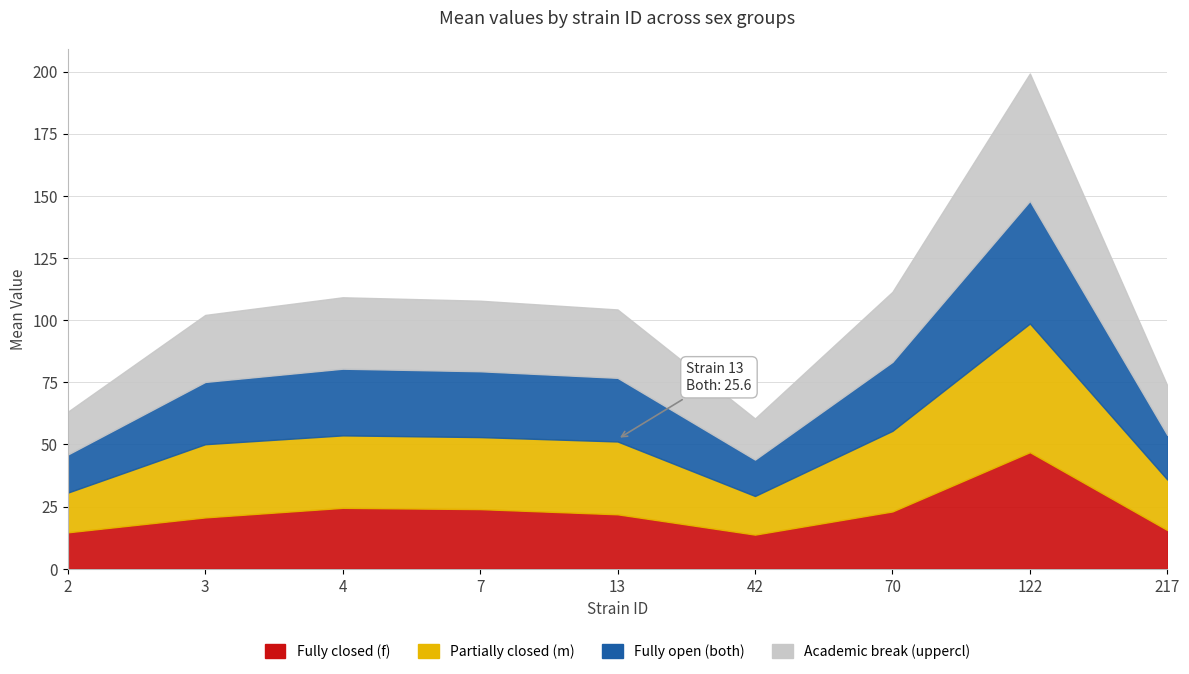

What is the maximum value shown in the chart?

199.2